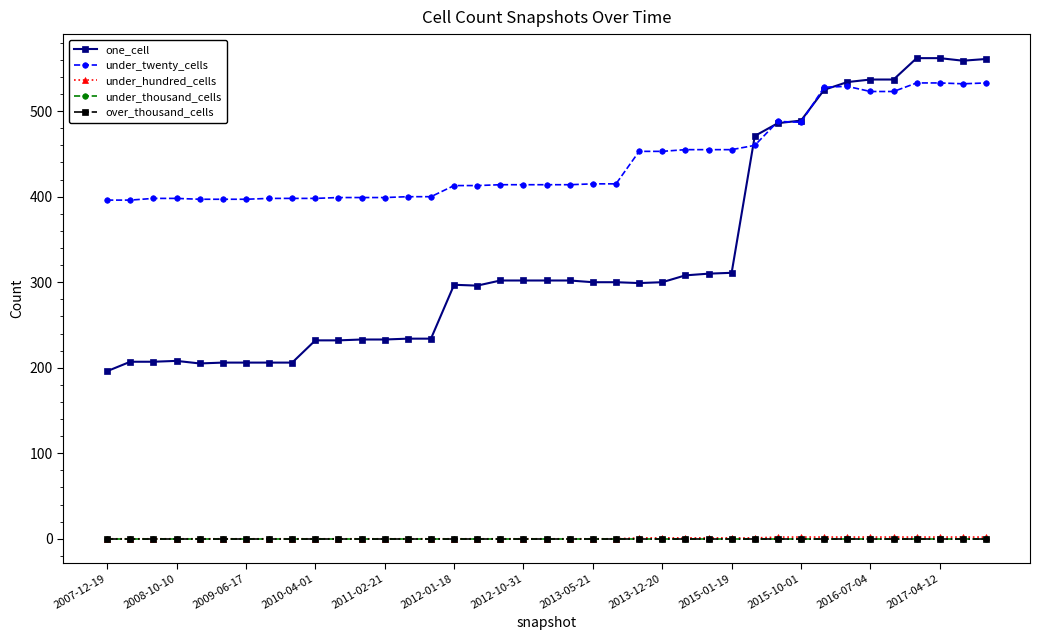

Reading right to left, what are all the values shown in this chart?

one_cell: 561	559	562	562	537	537	534	525	489	486	471	311	310	308	300	299	300	300	302	302	302	302	296	297	234	234	233	233	232	232	206	206	206	206	205	208	207	207	196
under_twenty_cells: 533	532	533	533	523	523	529	528	487	488	460	455	455	455	453	453	415	415	414	414	414	414	413	413	400	400	399	399	399	398	398	398	397	397	397	398	398	396	396
under_hundred_cells: 2	2	2	2	2	2	2	2	2	2	1	1	1	1	1	1	0	0	0	0	0	0	0	0	0	0	0	0	0	0	0	0	0	0	0	0	0	0	0
under_thousand_cells: 0	0	0	0	0	0	0	0	0	0	0	0	0	0	0	0	0	0	0	0	0	0	0	0	0	0	0	0	0	0	0	0	0	0	0	0	0	0	0
over_thousand_cells: 0	0	0	0	0	0	0	0	0	0	0	0	0	0	0	0	0	0	0	0	0	0	0	0	0	0	0	0	0	0	0	0	0	0	0	0	0	0	0